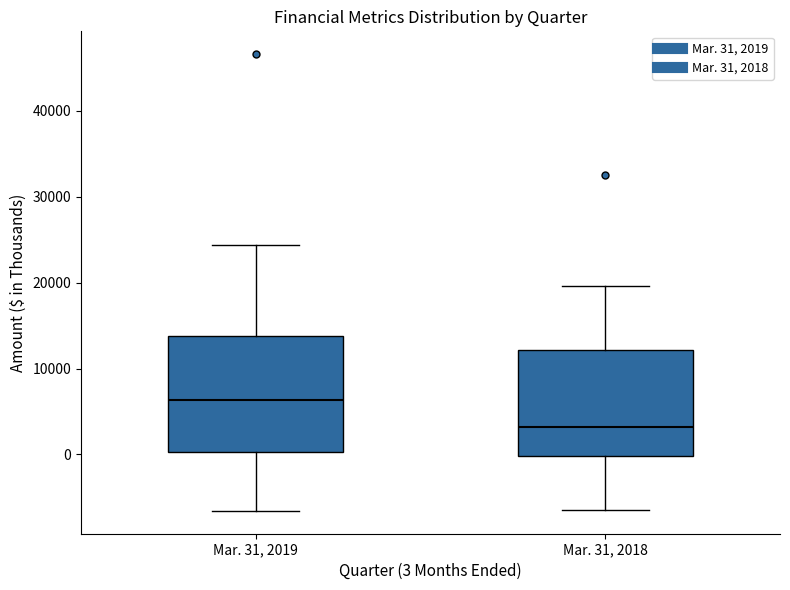

Reading left to right, transcribe this box plot: for each box, give where its median line is, the range the box spans, and where its two whiskers end, as read against the y-axis. The values are not printed on the chart, so give them approximately, as read against the axis.

Mar. 31, 2019: median 6000, box 0 to 14000, whiskers -7000 to 24000
Mar. 31, 2018: median 3000, box 0 to 12000, whiskers -6000 to 20000